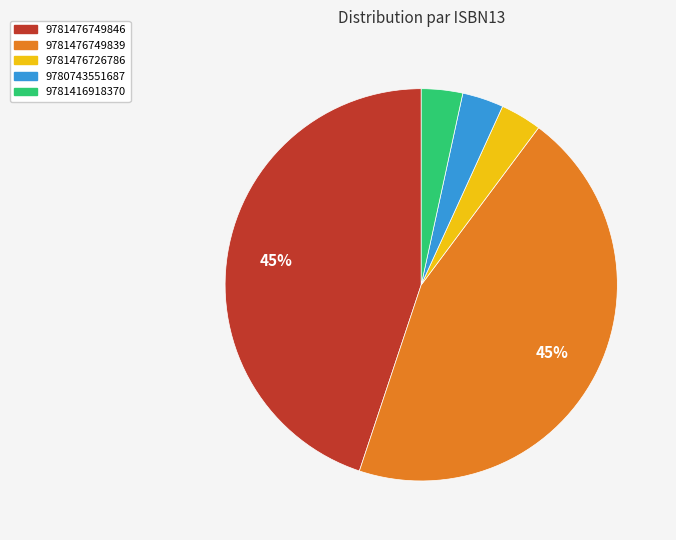

Count the number of slices in the pie.

5